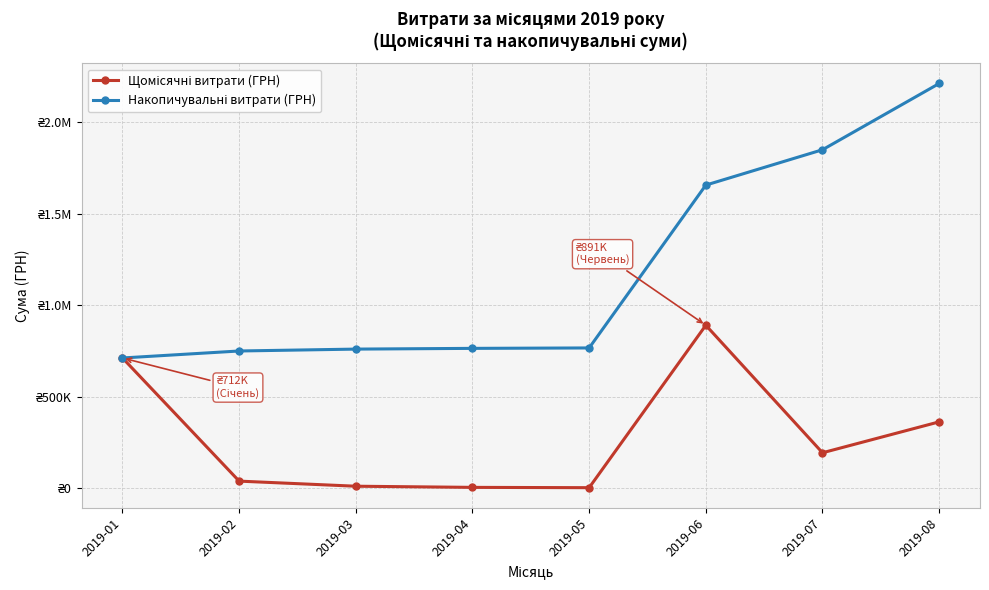

Does the chart have visible grid lines?

Yes